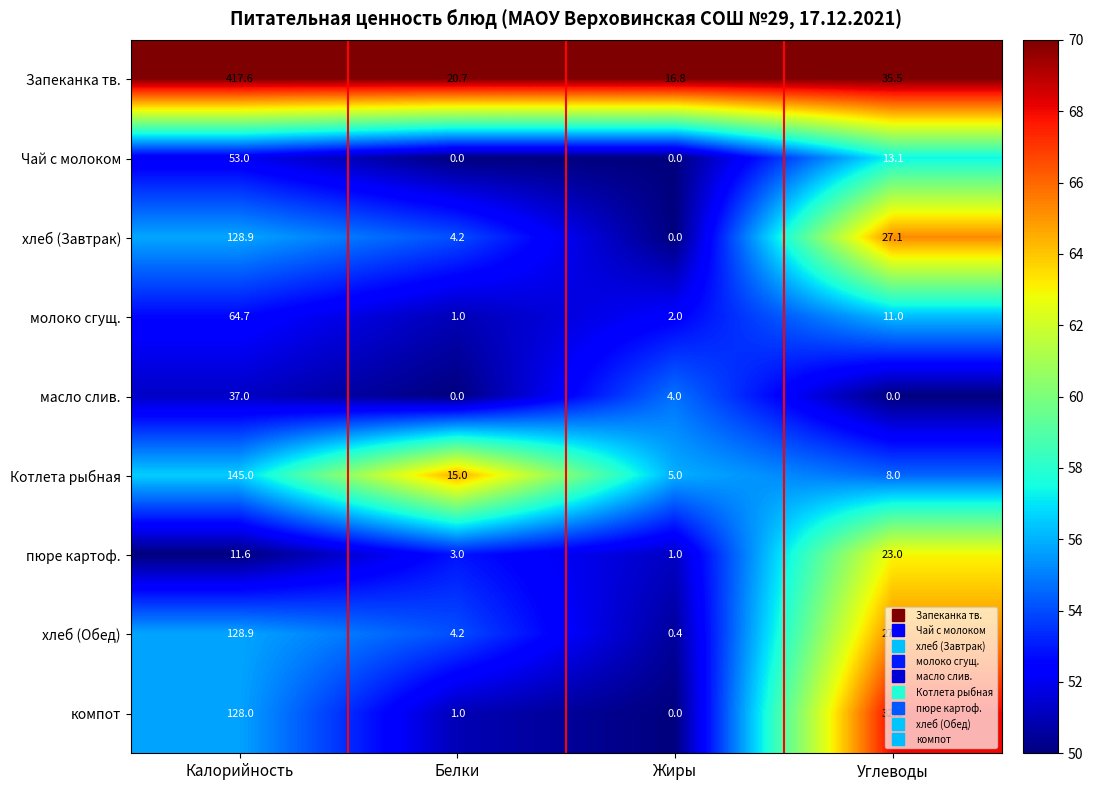

How many series are shown in this chart?

9